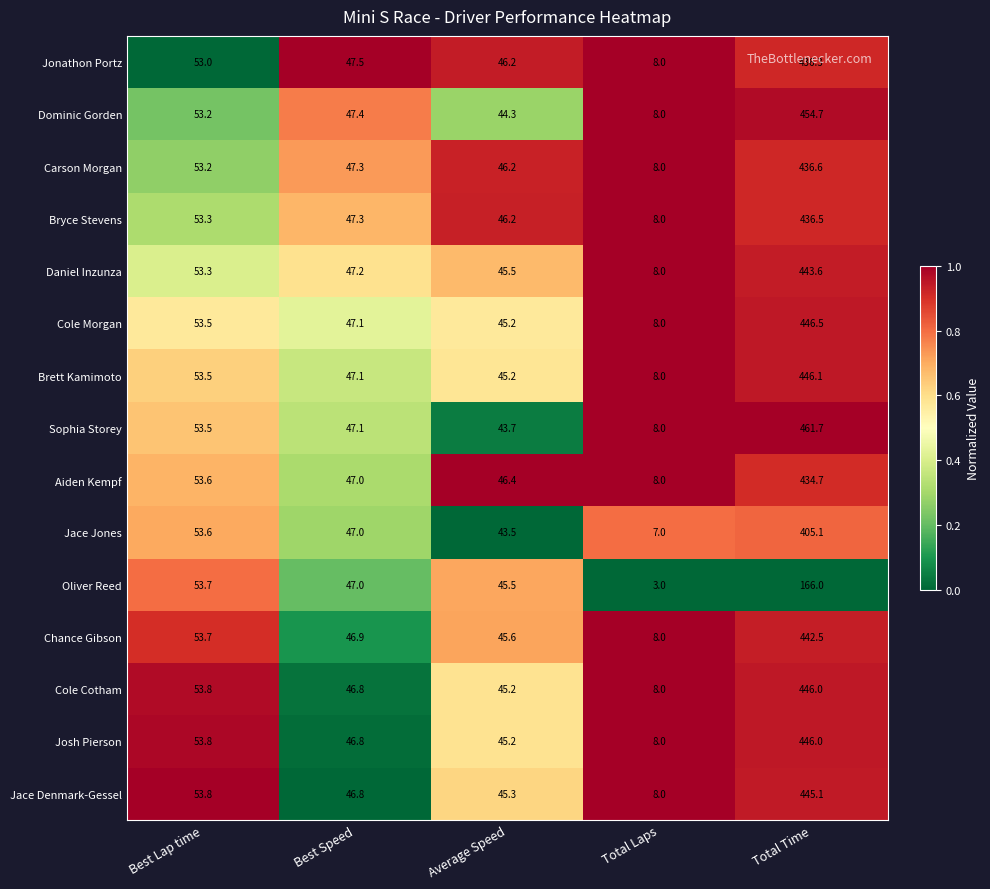

At which category is the sum across all series the highest?

Total Time